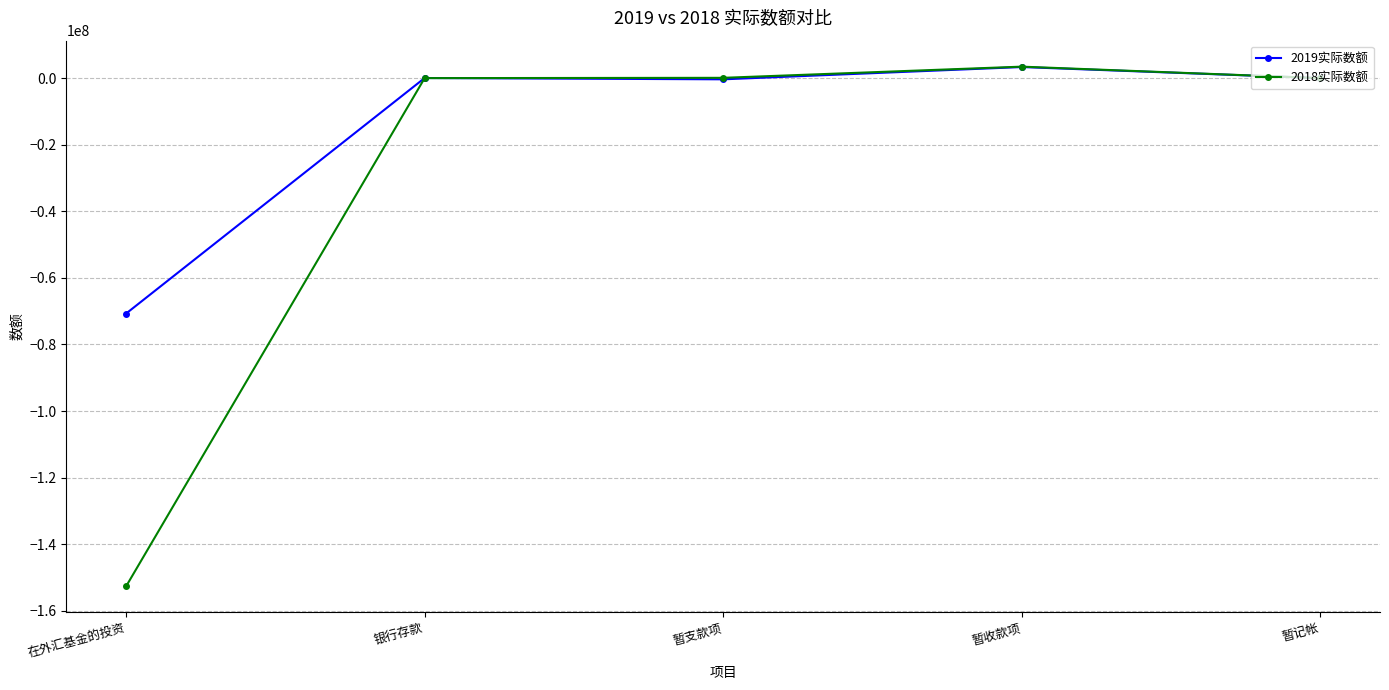

Is the value of 2019实际数额 at 在外汇基金的投资 greater than the value of 2018实际数额 at 暂支款项?

No